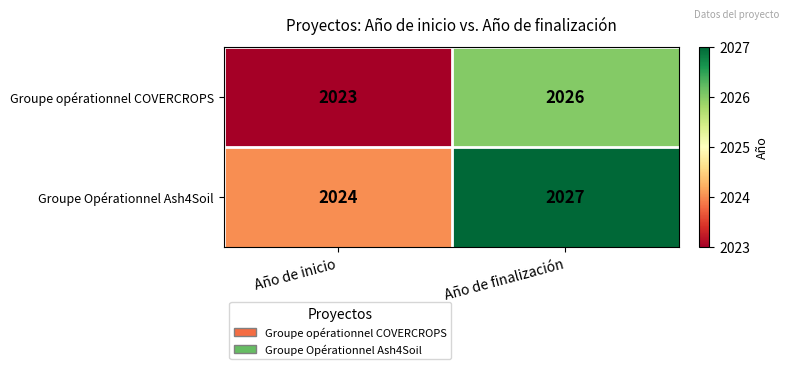

What is the spread (max minus min) of values at Año de finalización?

1